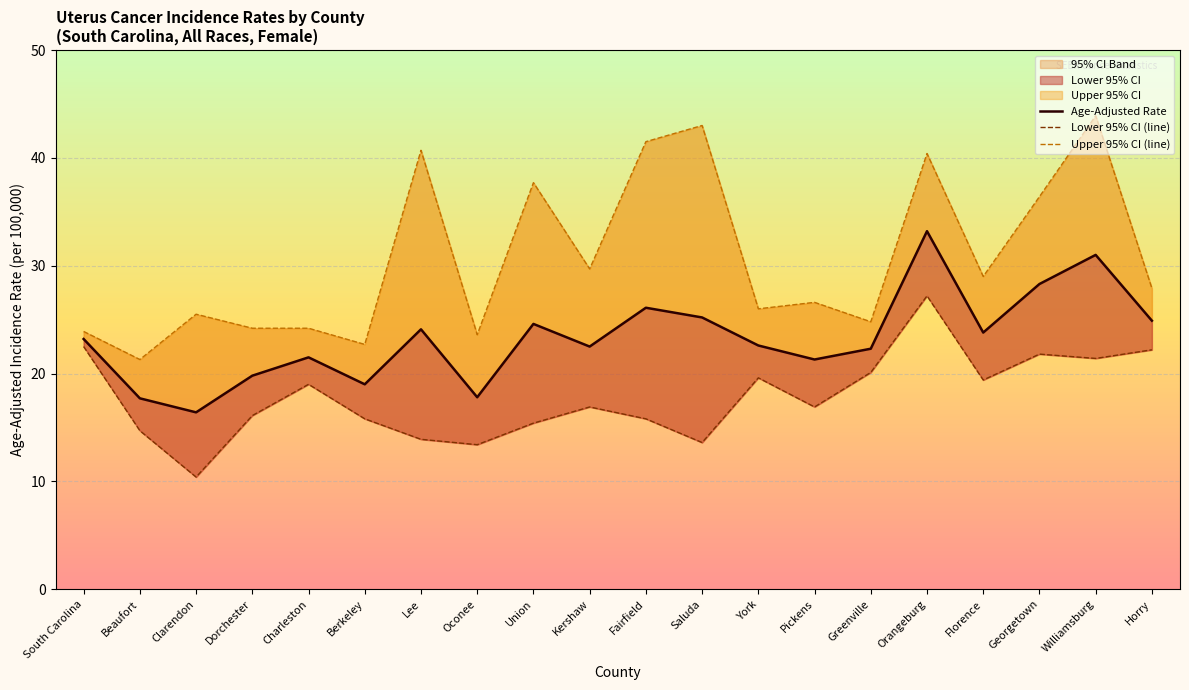

At which label is Lower 95% CI (line) closest to 18?

Charleston